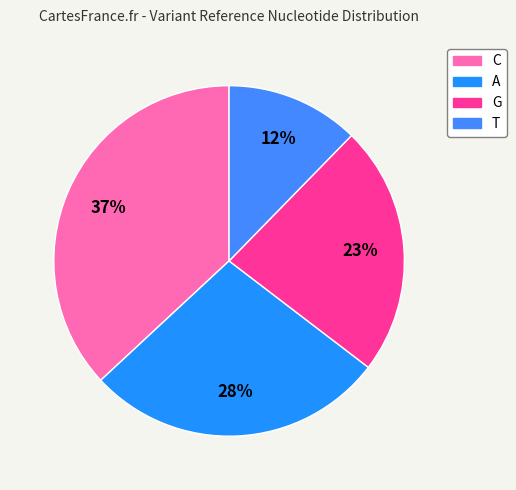

Which slice is the smallest?

T